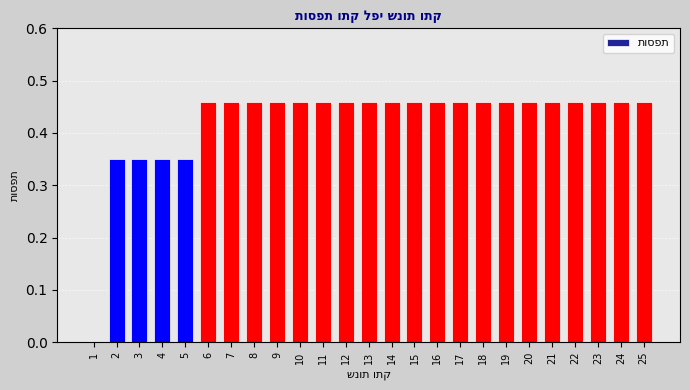

How many positive values are there?

24